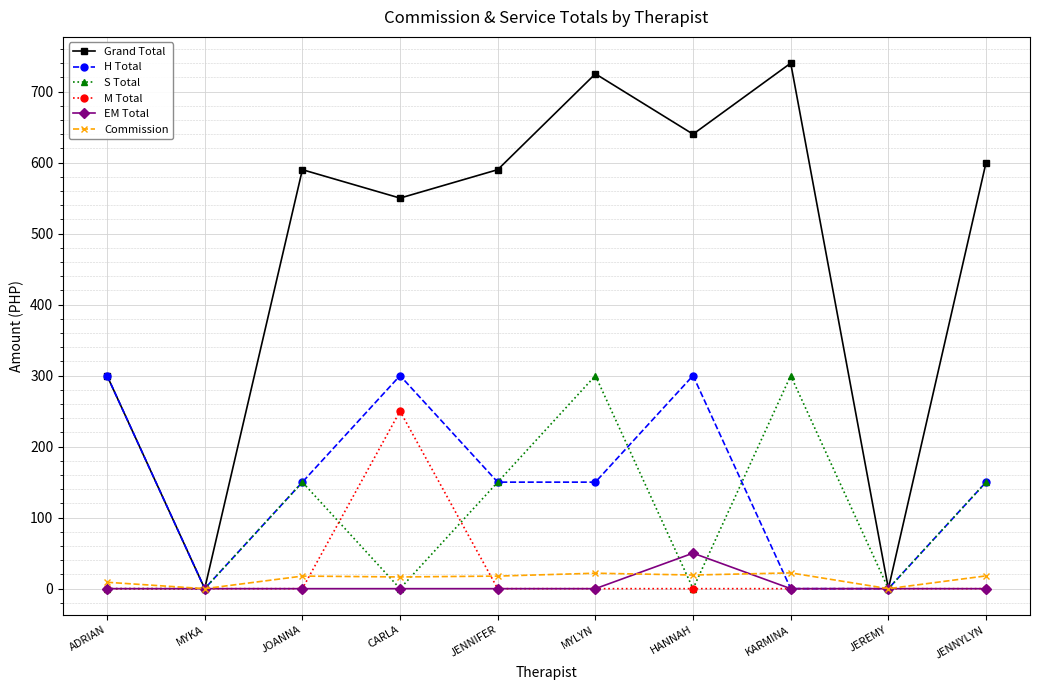

What is the label of the 6th point from the left?

MYLYN